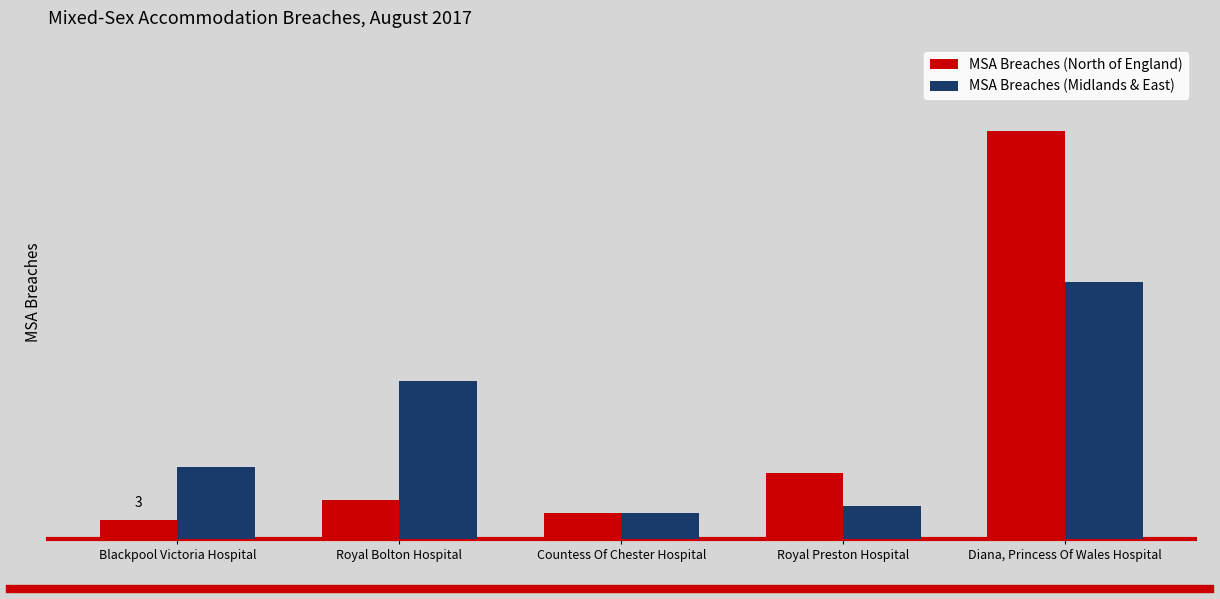

What position from the left is Royal Preston Hospital?

4